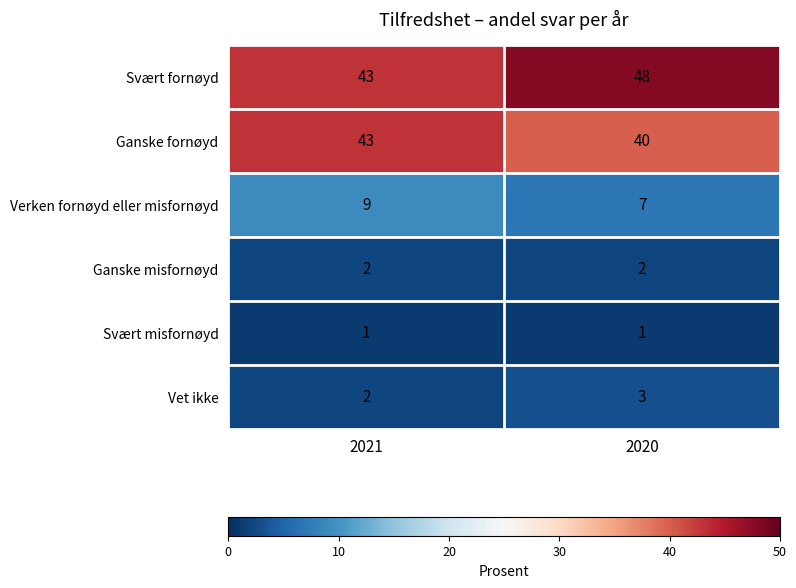

What is the total value across all series at 2021?

100